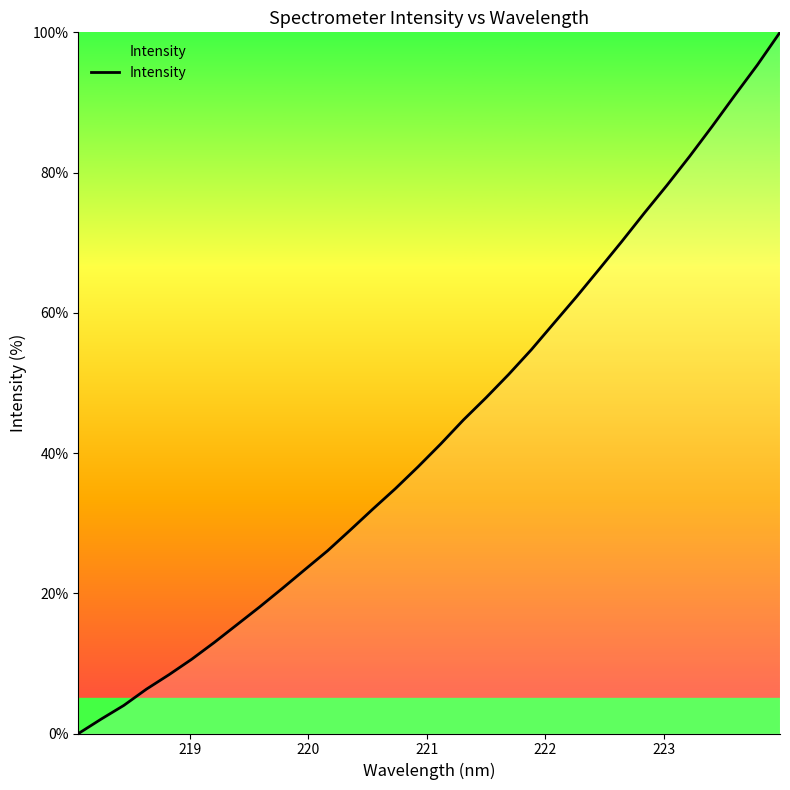

What is the difference between the maximum and minimum values?

100.0